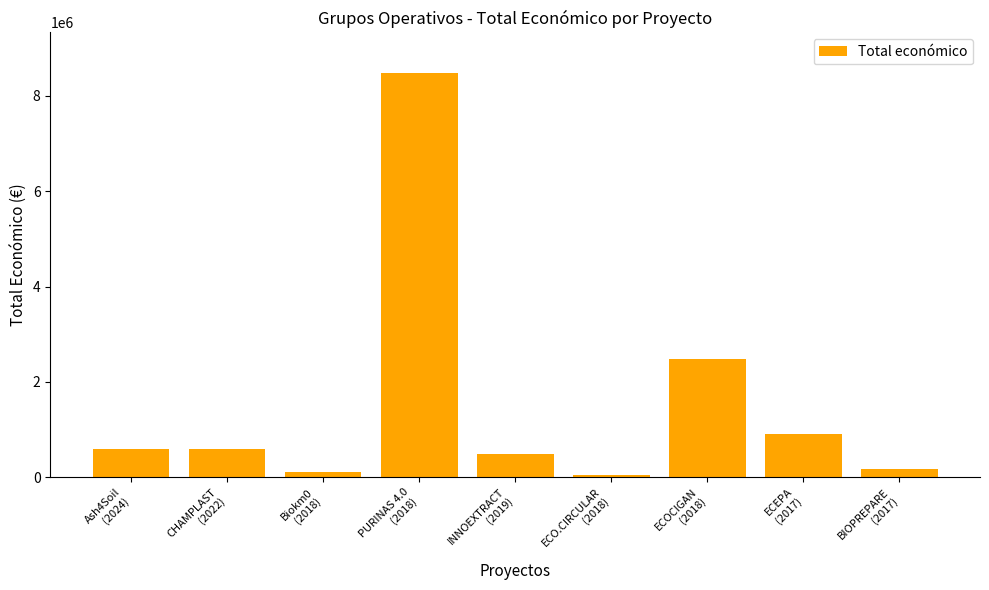

What is the sum of all values?

13862402